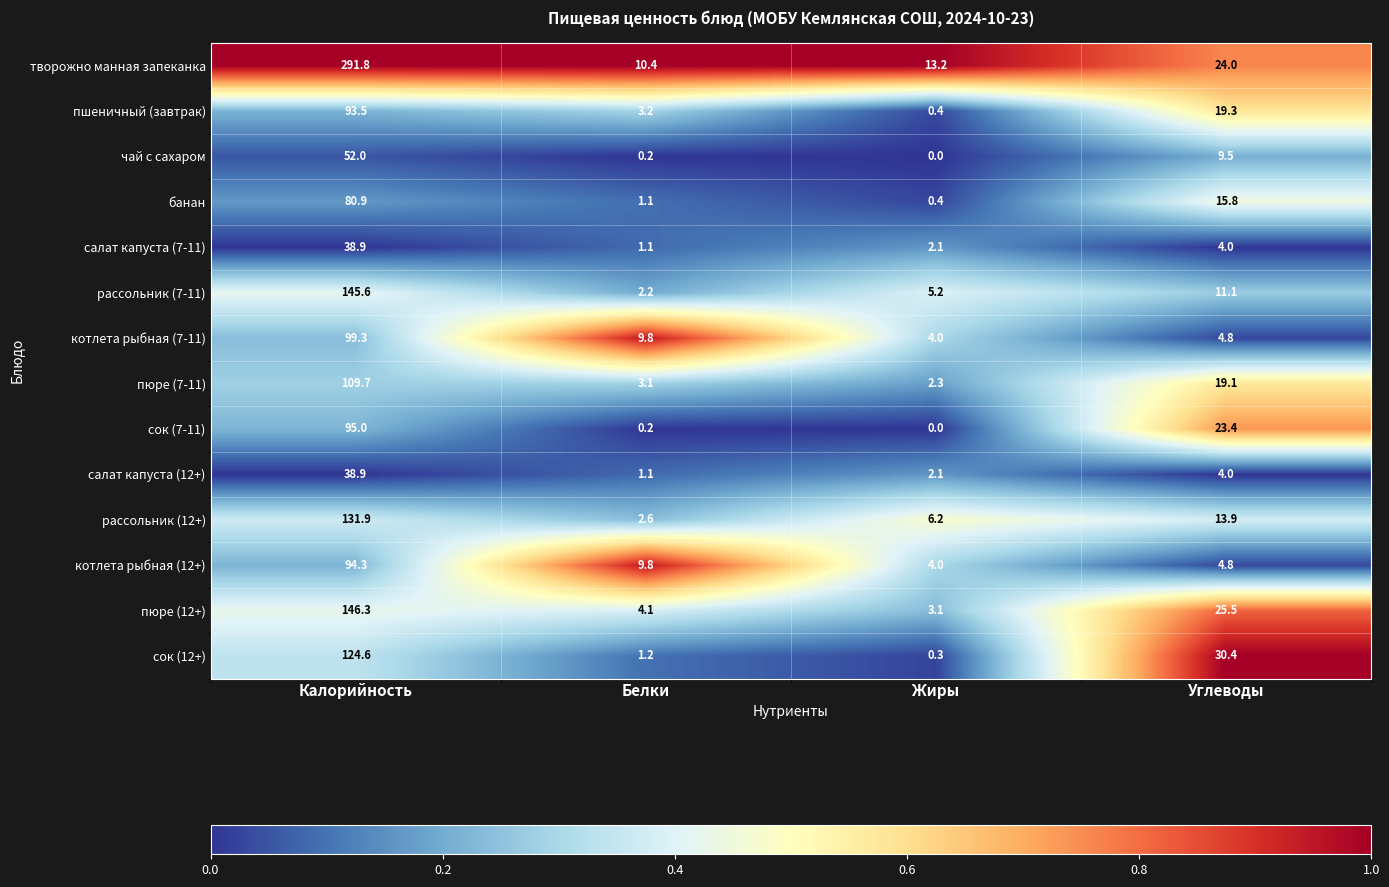

The value of рассольник (12+) at Углеводы is 13.9. True or false?

True